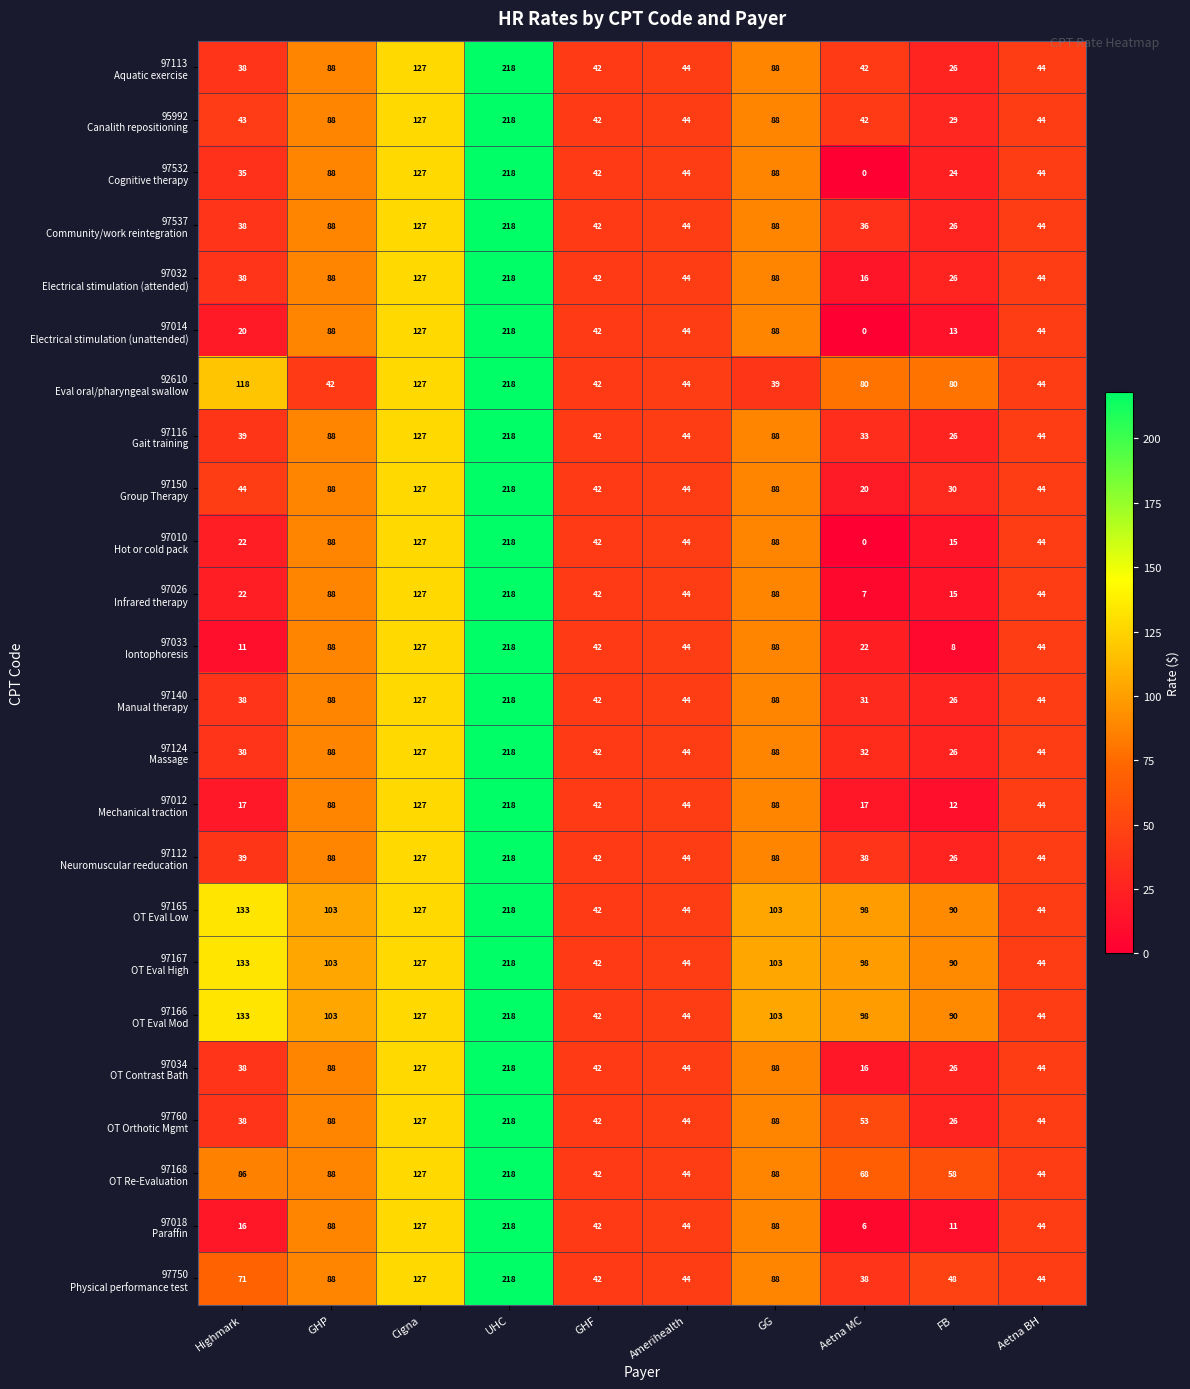

At which category is the sum across all series the highest?

UHC